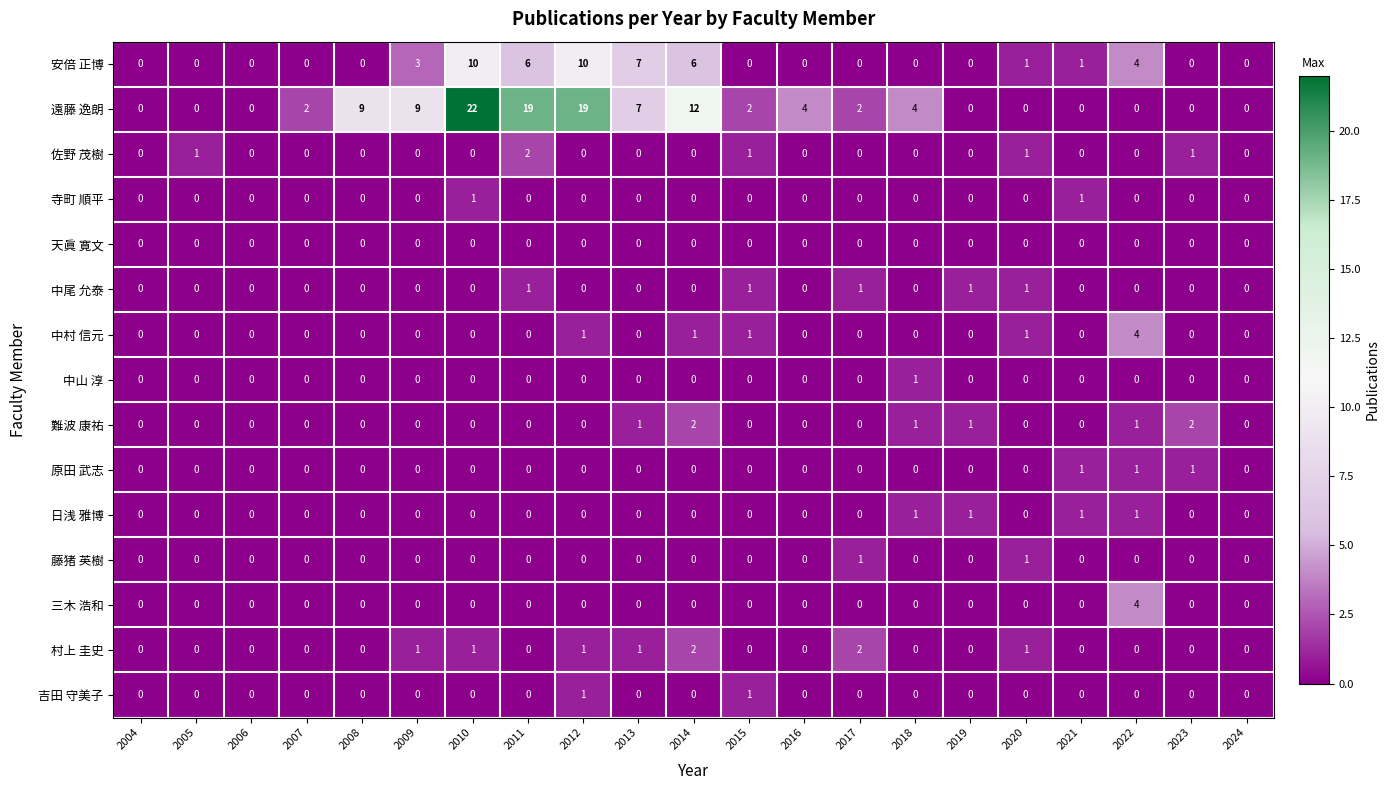

What is the maximum value for 安倍 正博?

10